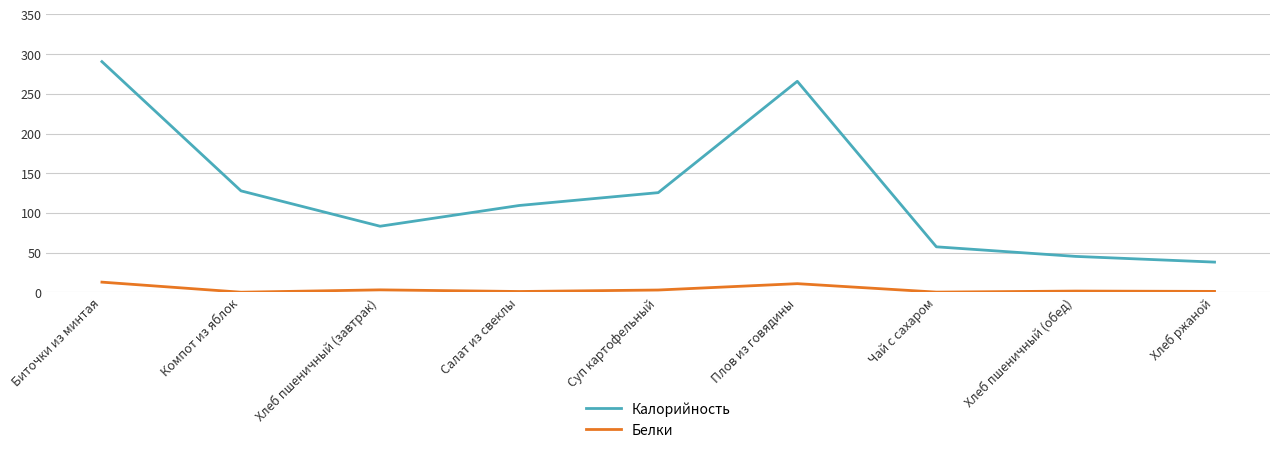

True or false: Калорийность has a value of 265.8 at Плов из говядины.

True